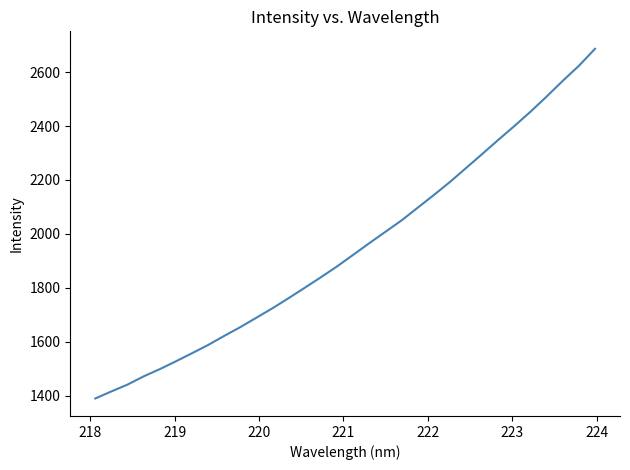

What is the smallest value displayed?

1390.4